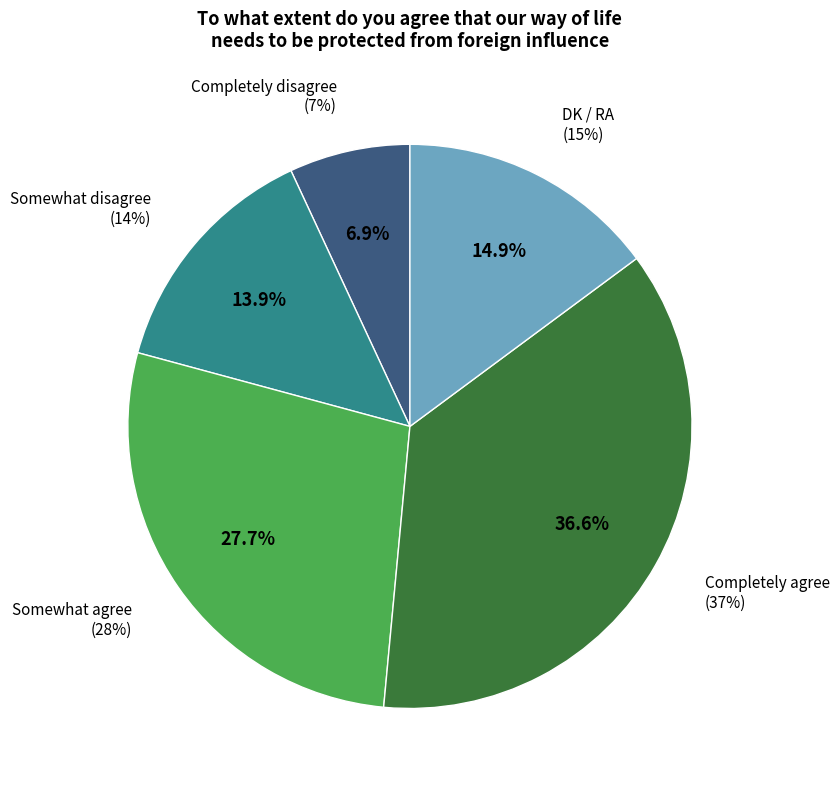

The Somewhat agree slice represents 37% of the pie. True or false?

False